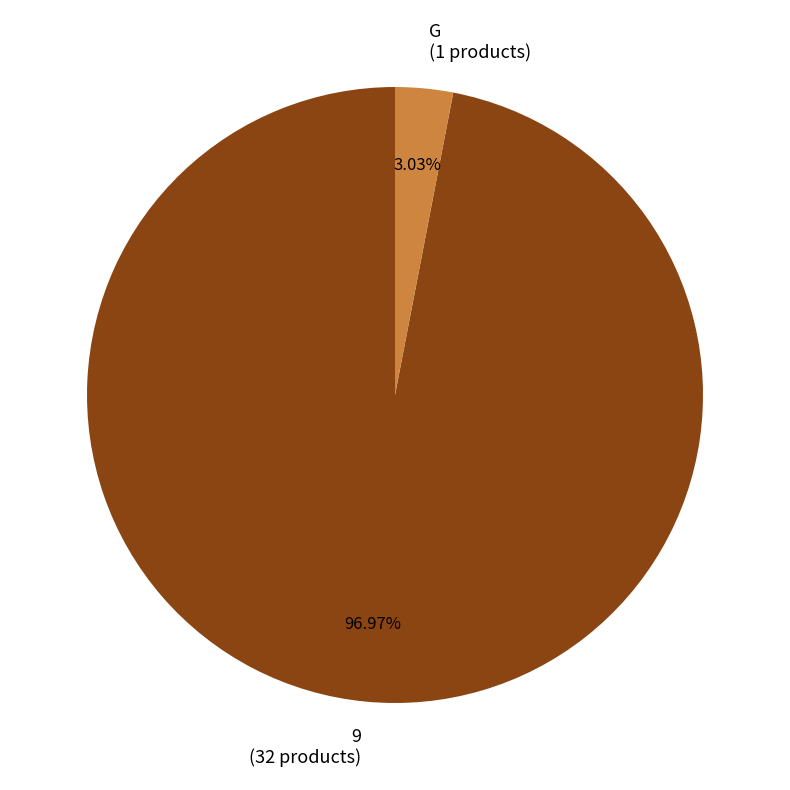

Is it true that 9 is 97% of the pie?

True